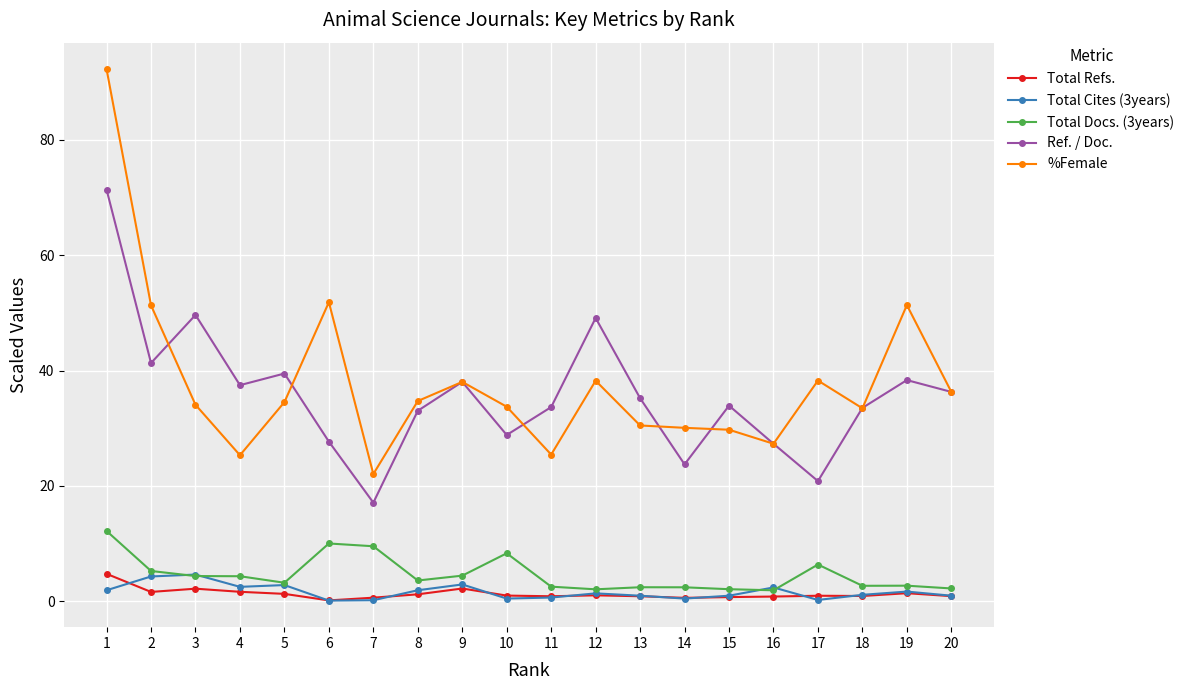

At which category is the sum across all series the highest?

1